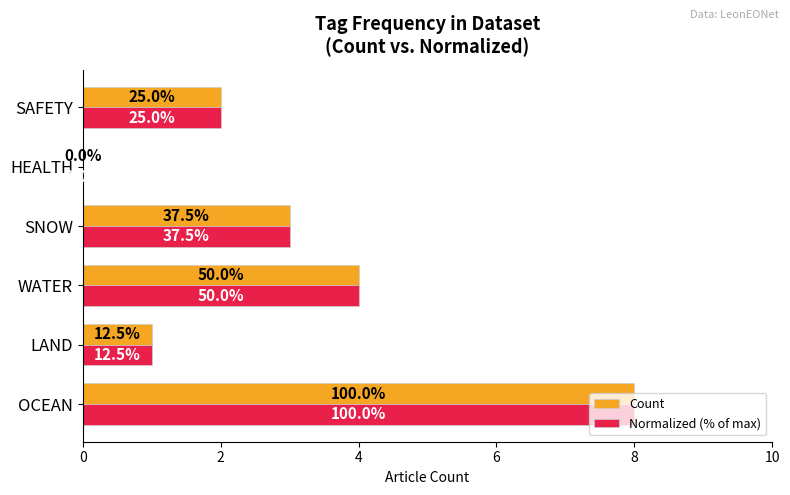

What are all the series names shown in the legend?

Count, Normalized (% of max)